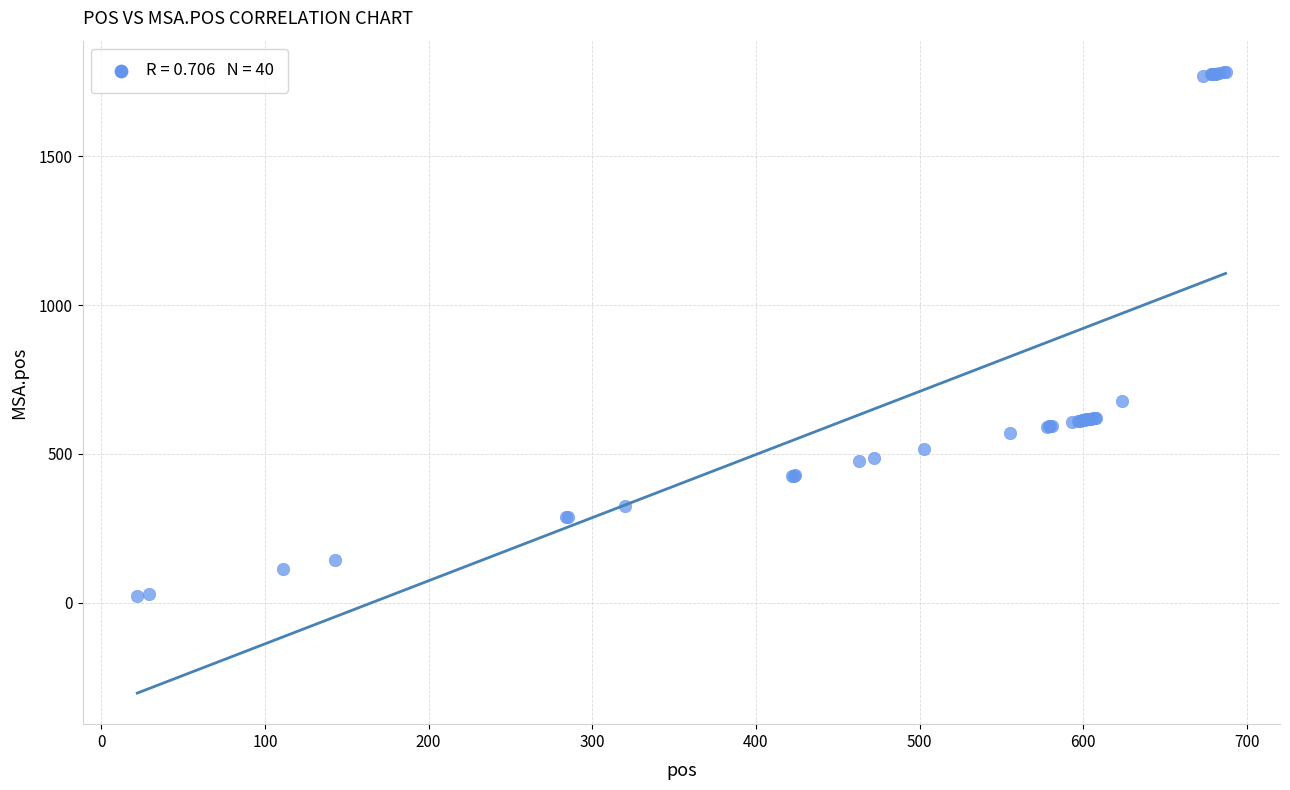

What Y value in the scatter plot is closest to 903?

679